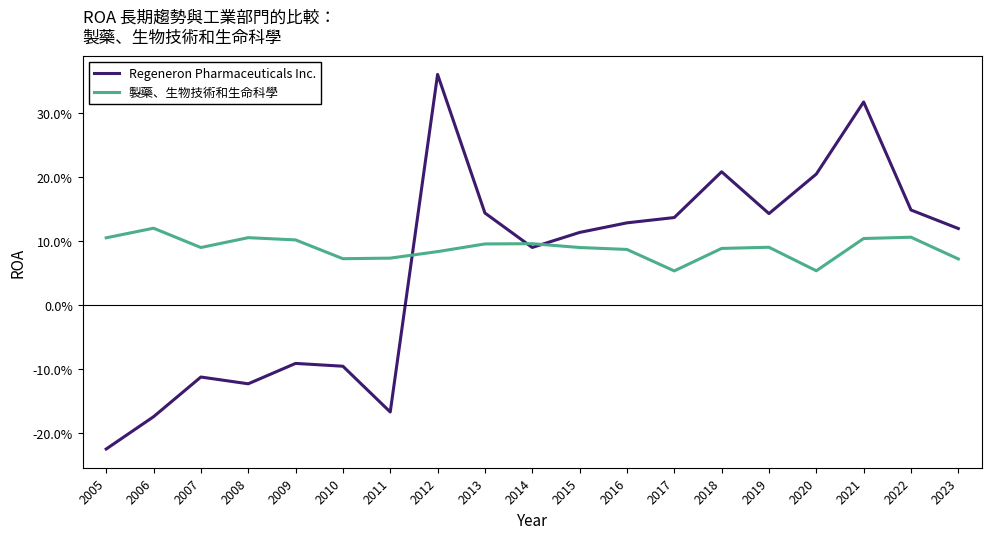

Does the chart have visible grid lines?

No